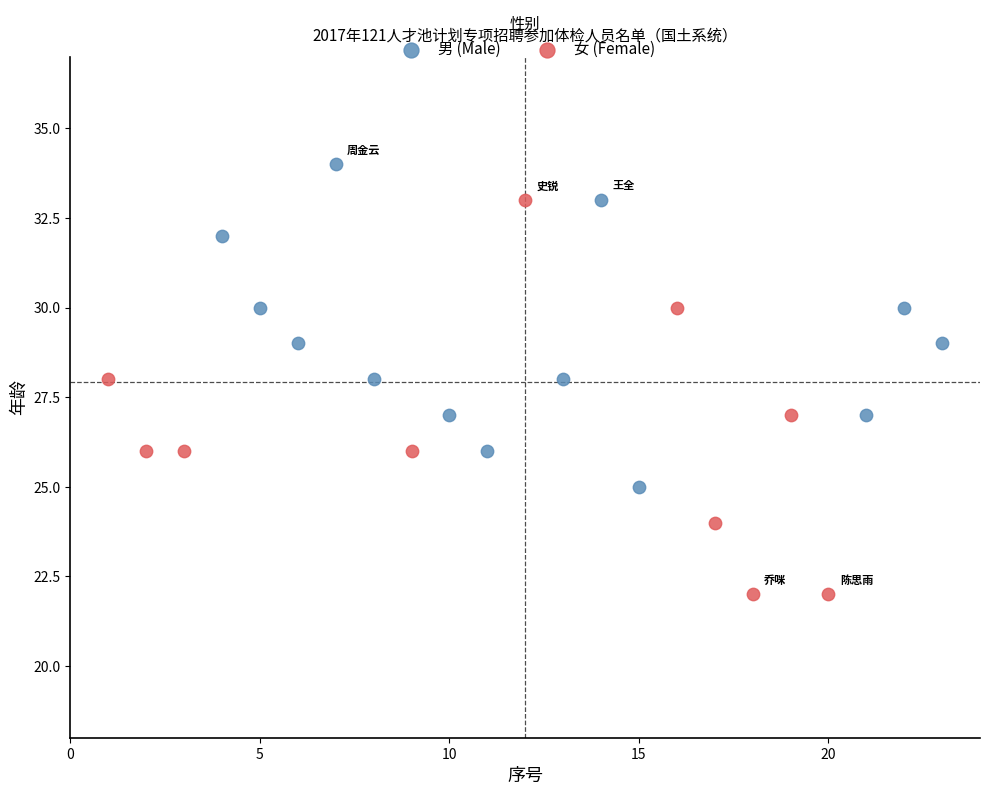

Which series contains the highest Y value?

男 (Male)